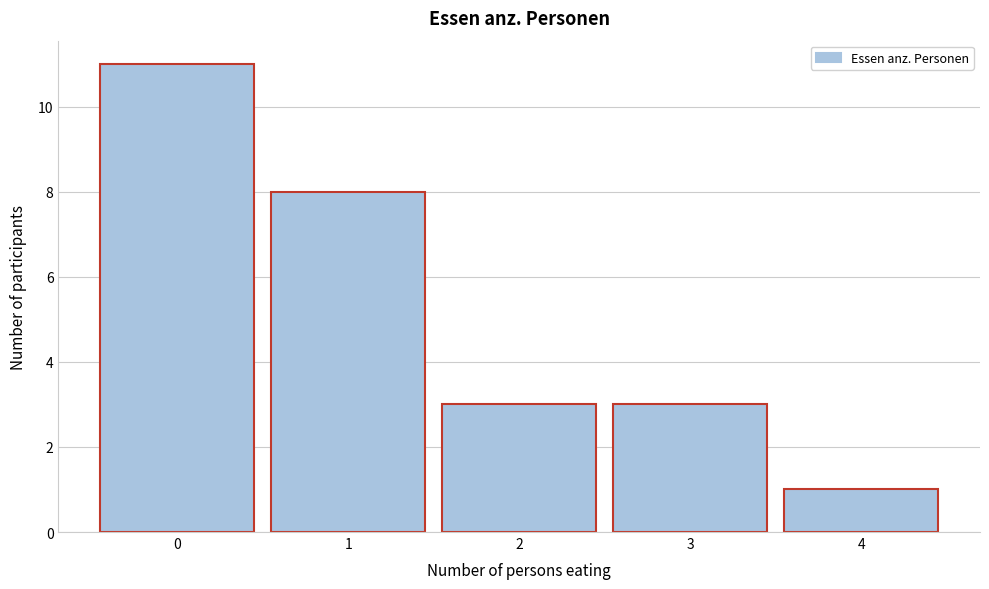

What is the height of the bar covering 0.5 to 1.5 on the x-axis? The values are not printed on the chart, so give them approximately, as read against the axis.

8